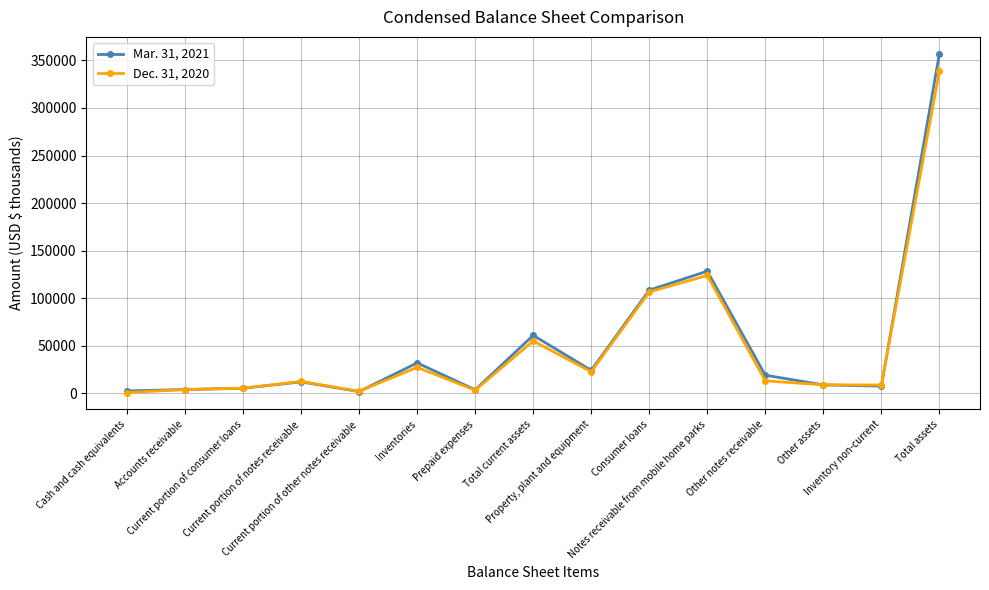

At how many categories does at least one series exceed 125332?

2